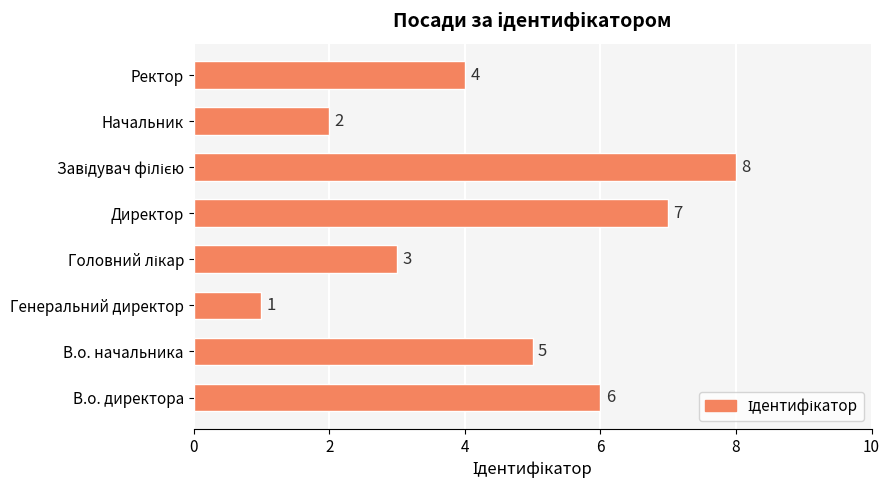

Between Генеральний директор and В.о. начальника, which is larger?

В.о. начальника